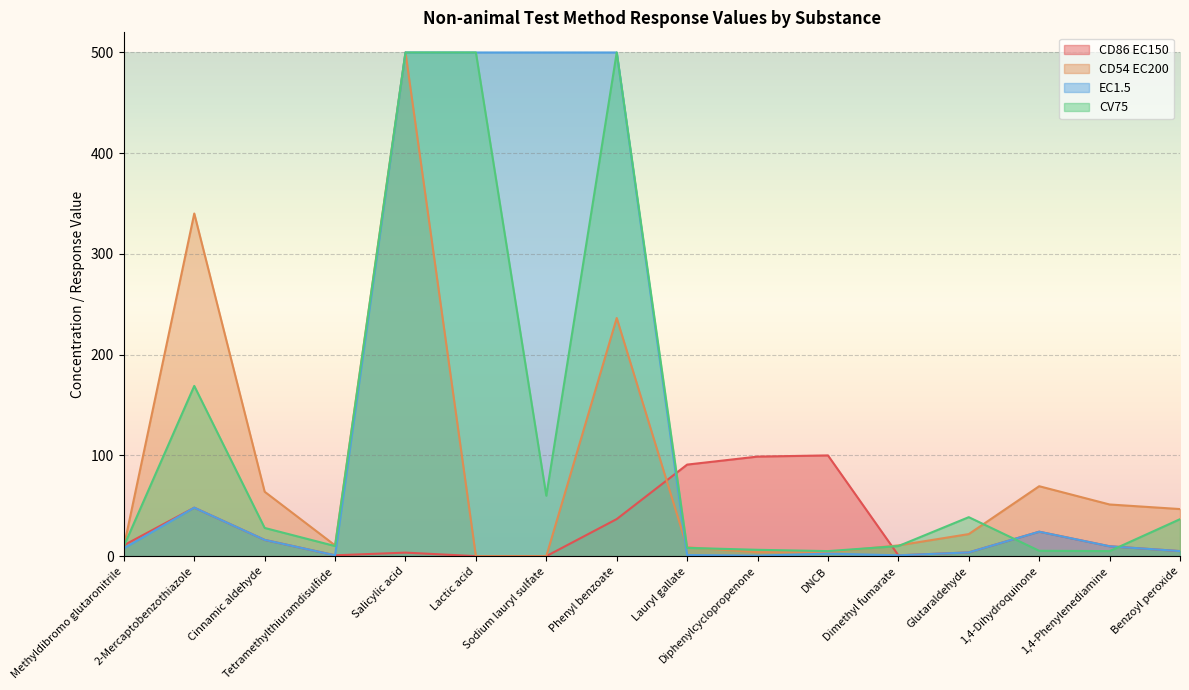

Which series has the widest spread of values?

CD54 EC200